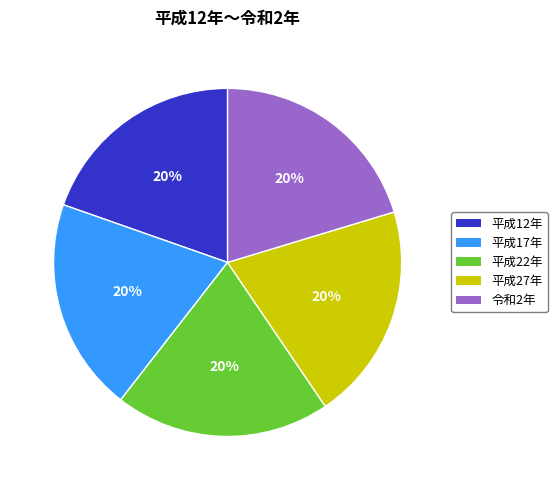

Approximately how many times larger is the value at 平成17年 compared to 平成27年?

1.0